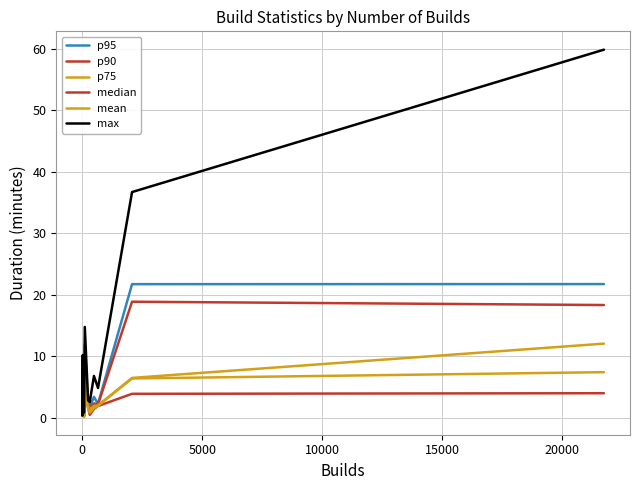

Which series has the largest range (max minus min)?

max